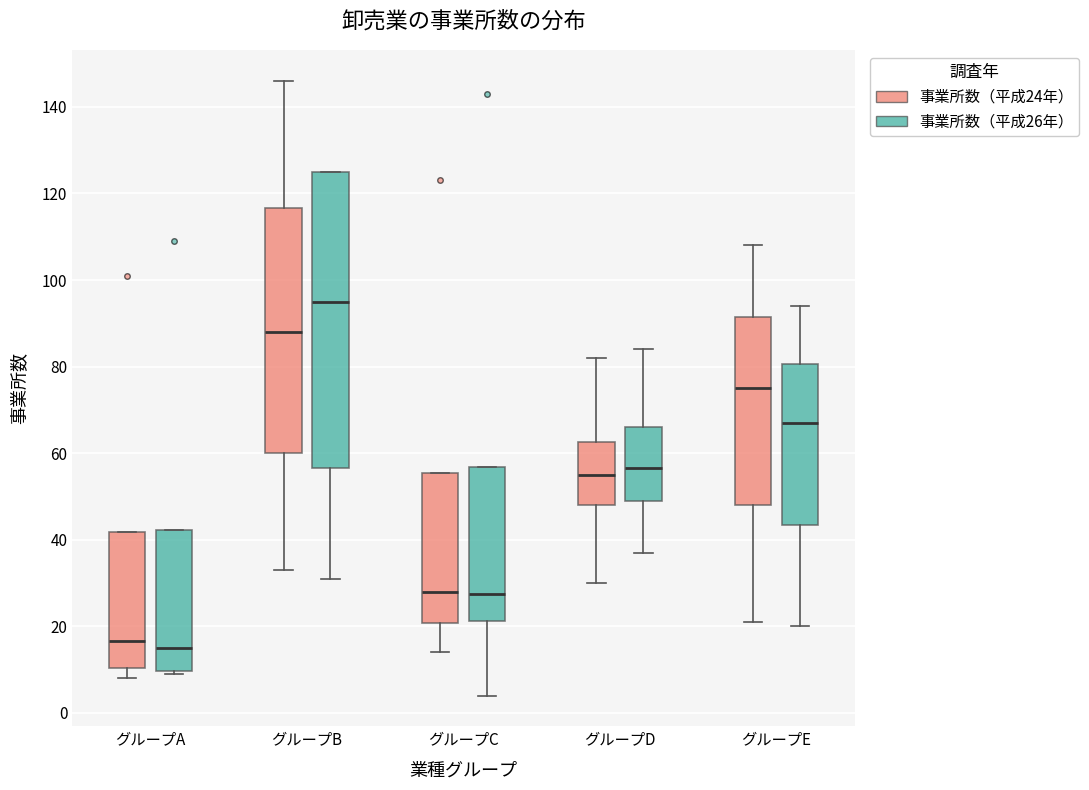

Which box's median line is the highest?

グループB (事業所数（平成26年）)